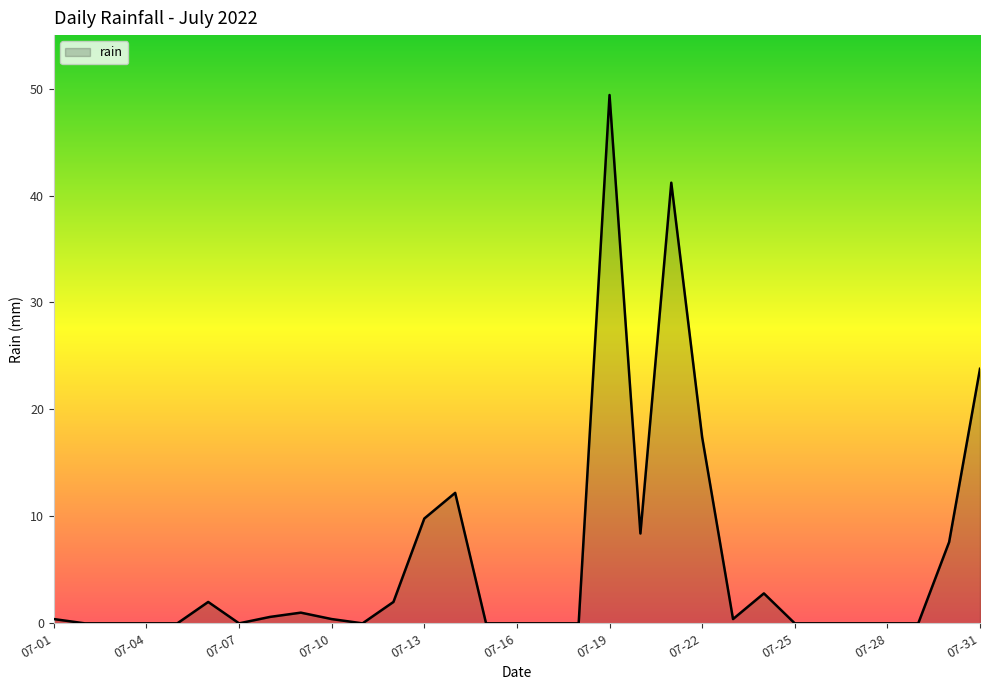

What is the greatest value displayed?

49.4